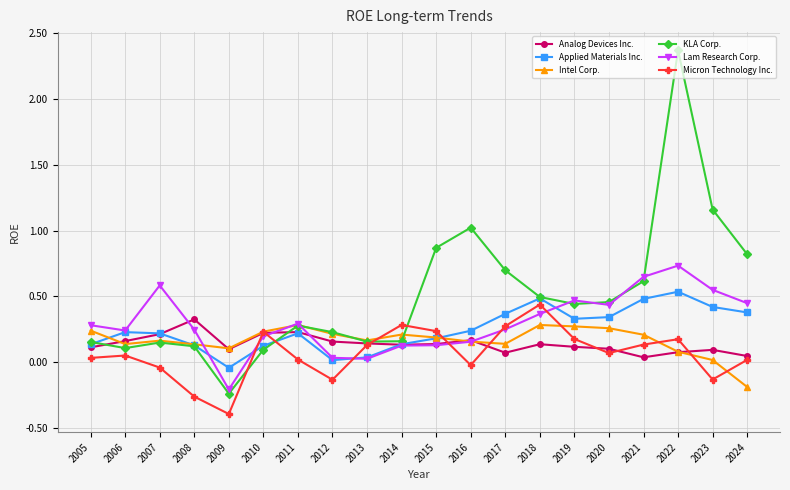

How many lines are shown in the chart?

6